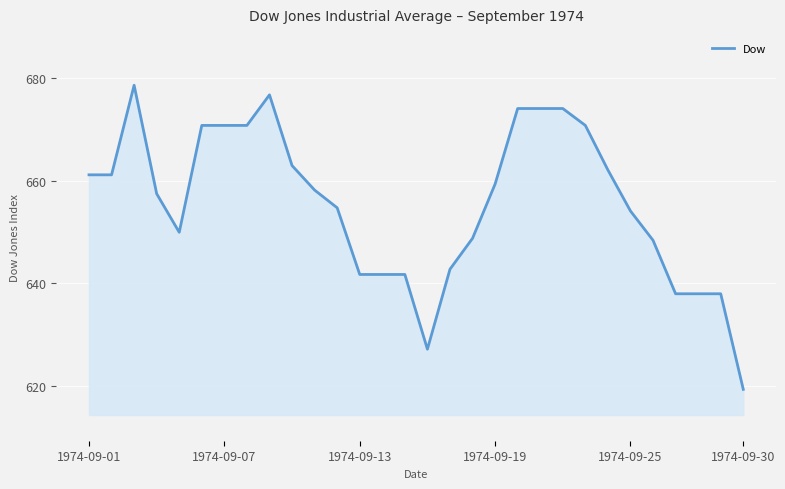

What is the difference between the maximum and minimum values?

59.2